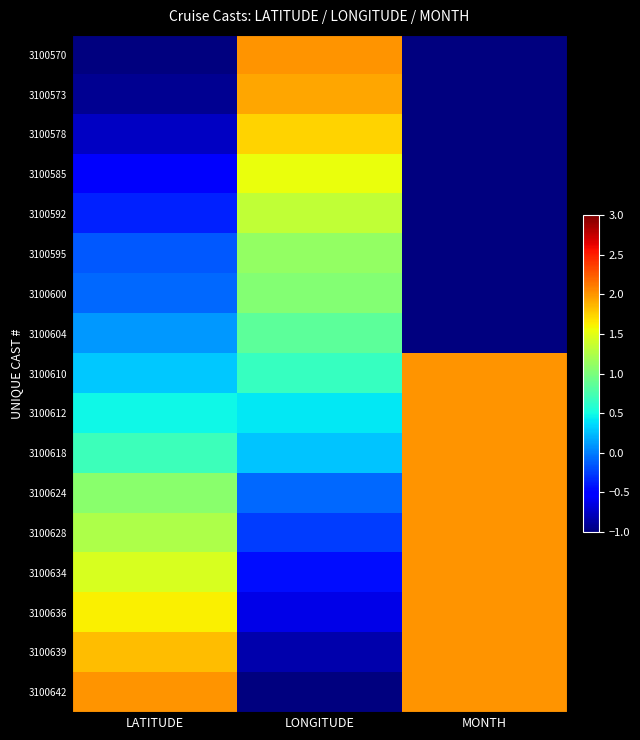

At which category is the sum across all series the highest?

MONTH